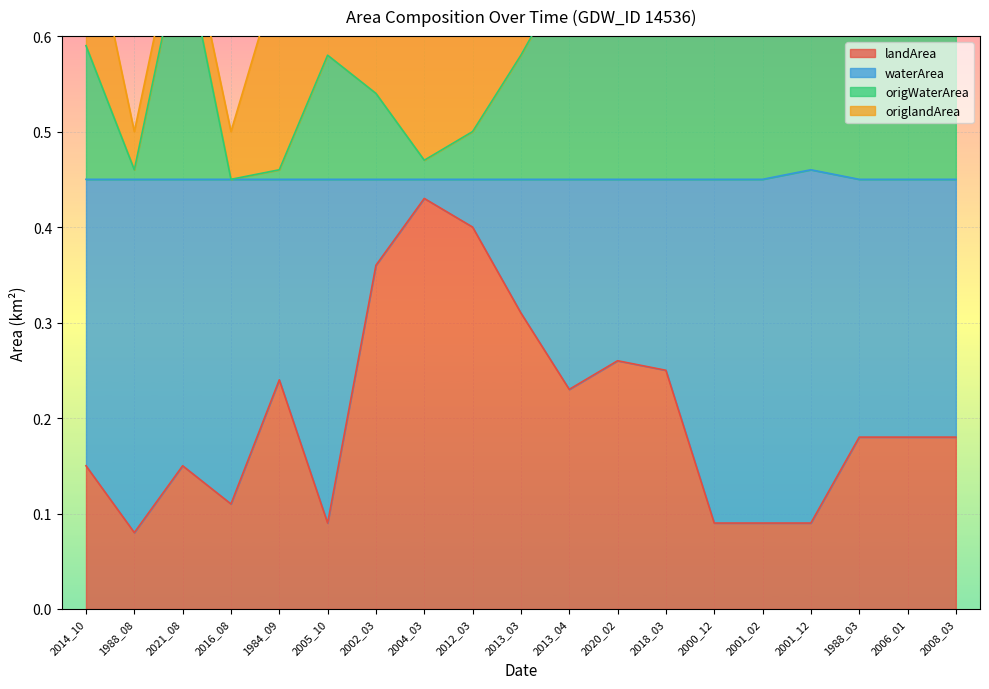

What is the label of the 8th point from the left?

2004_03